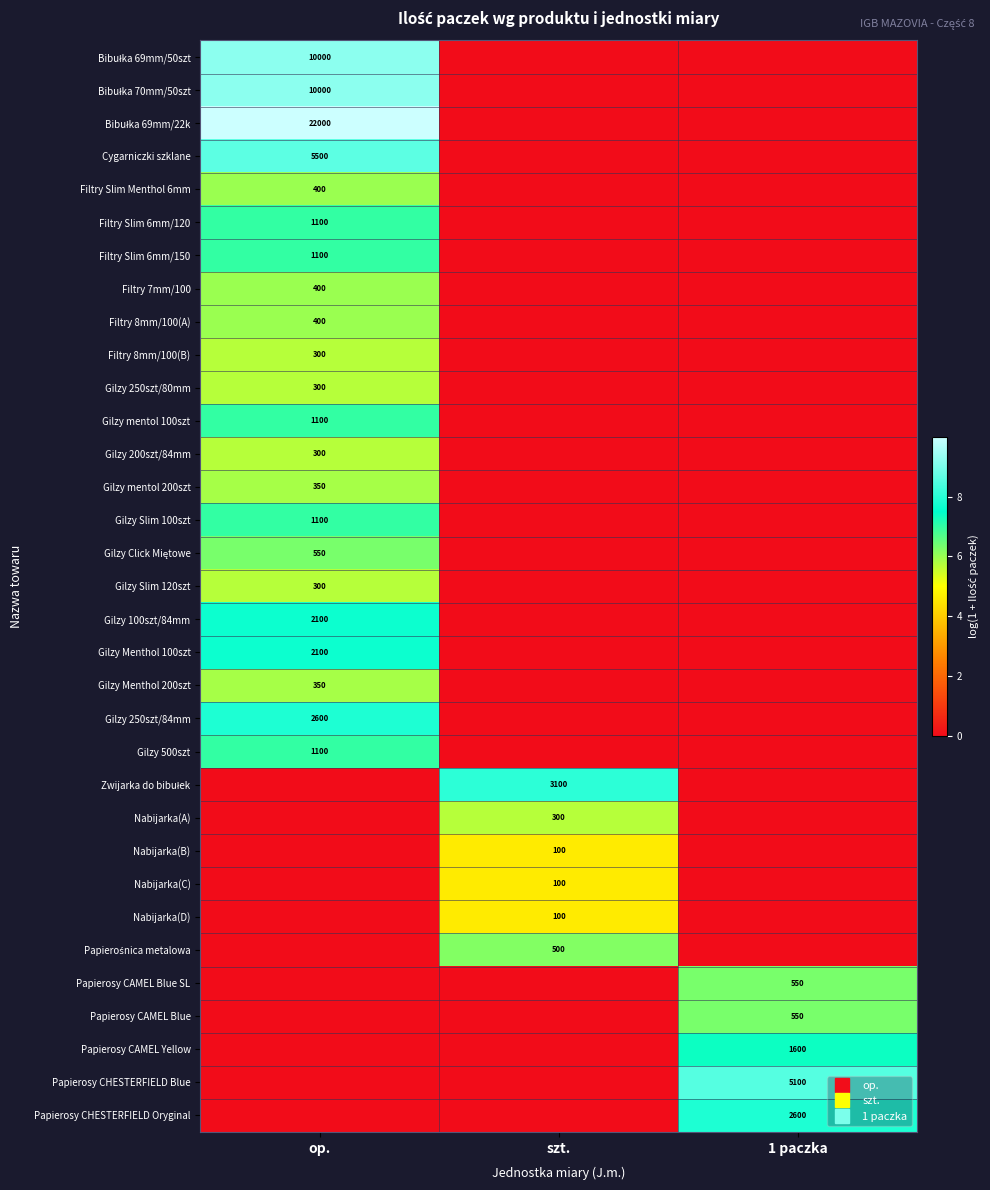

What is the maximum value shown in the chart?

10.0